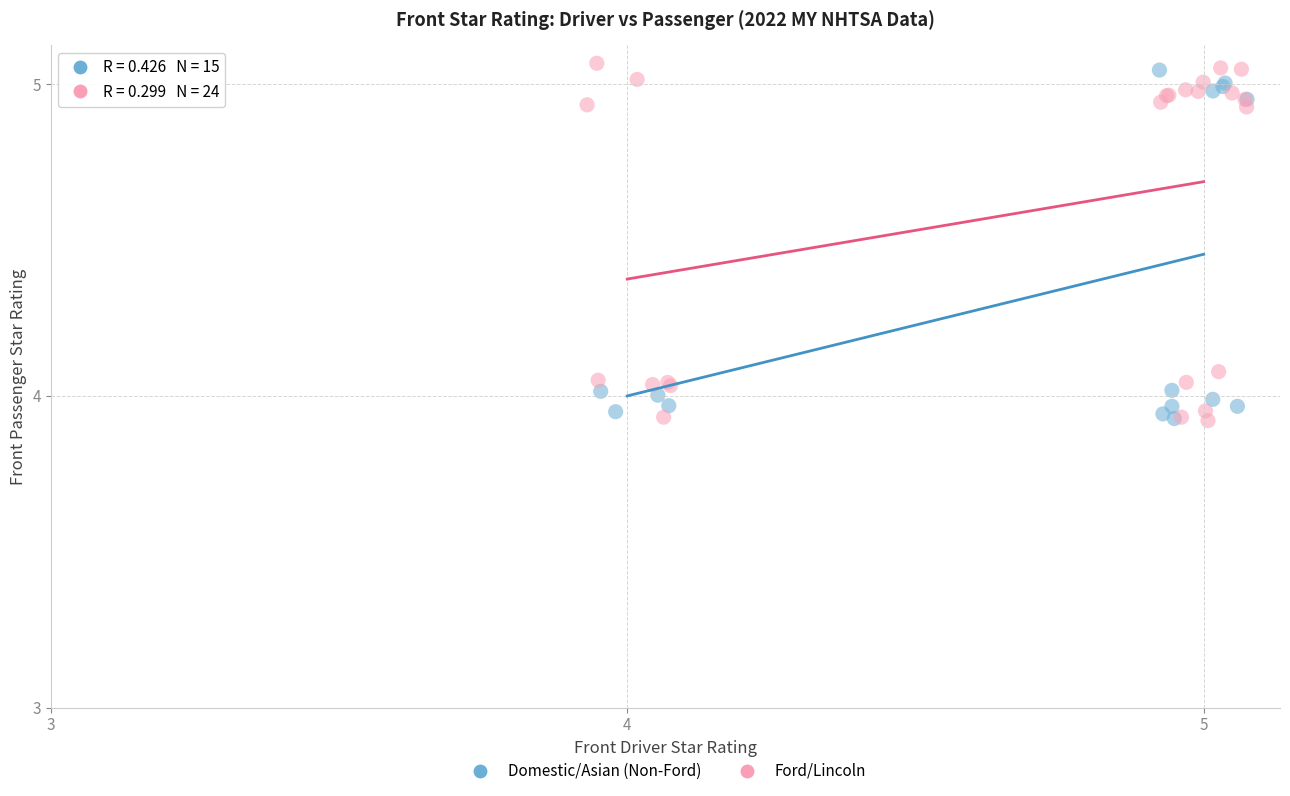

What are all the series names shown in the legend?

Domestic/Asian (Non-Ford), Ford/Lincoln